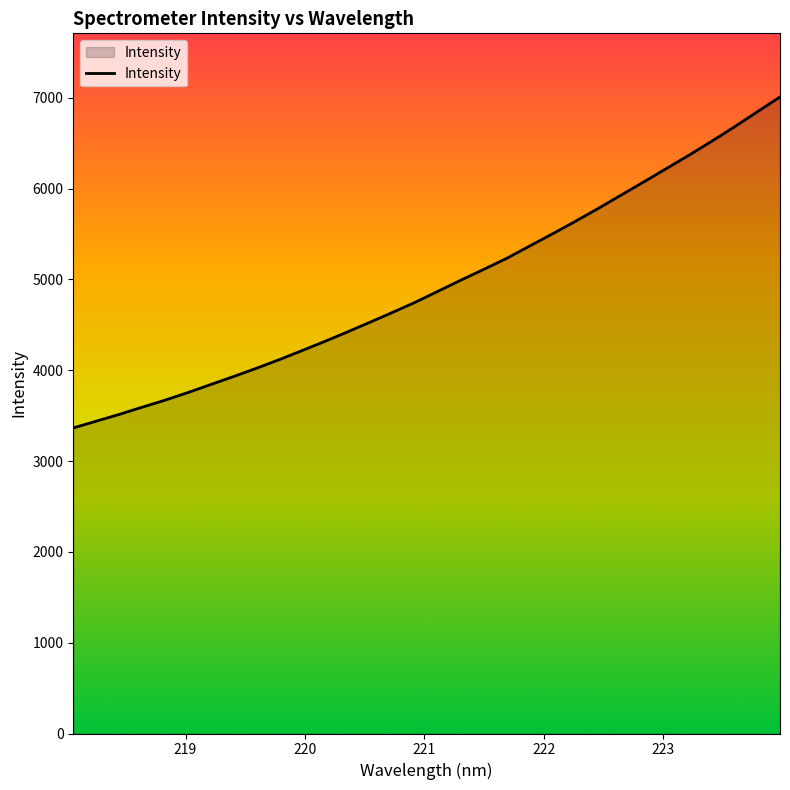

What is the smallest value displayed?

3364.9